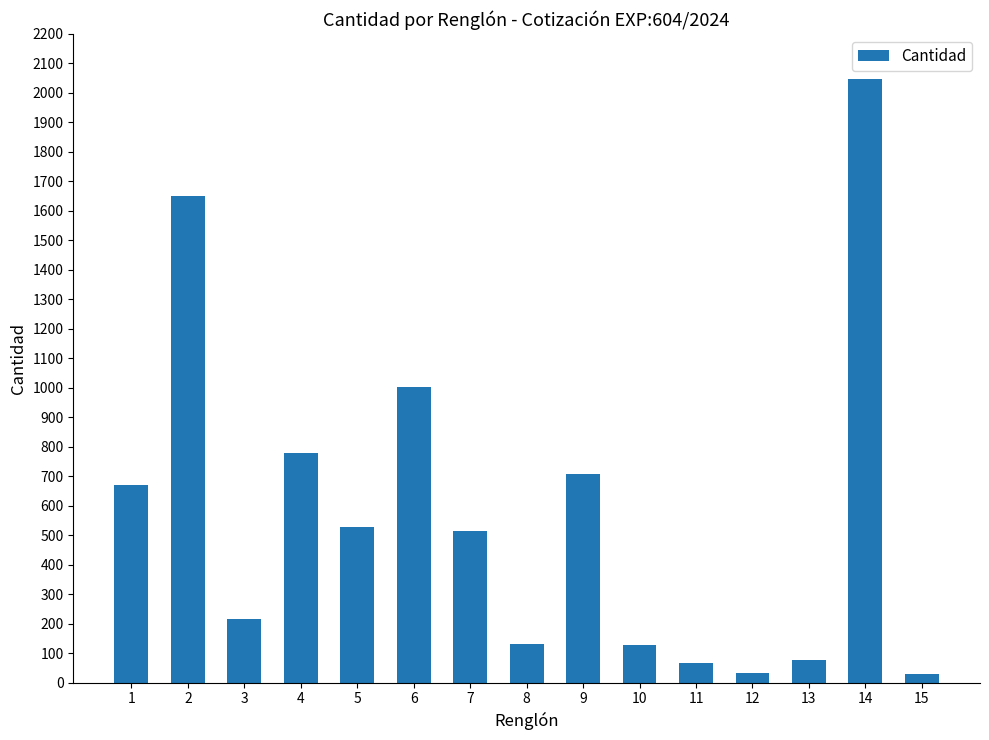

What is the maximum value shown in the chart?

2047